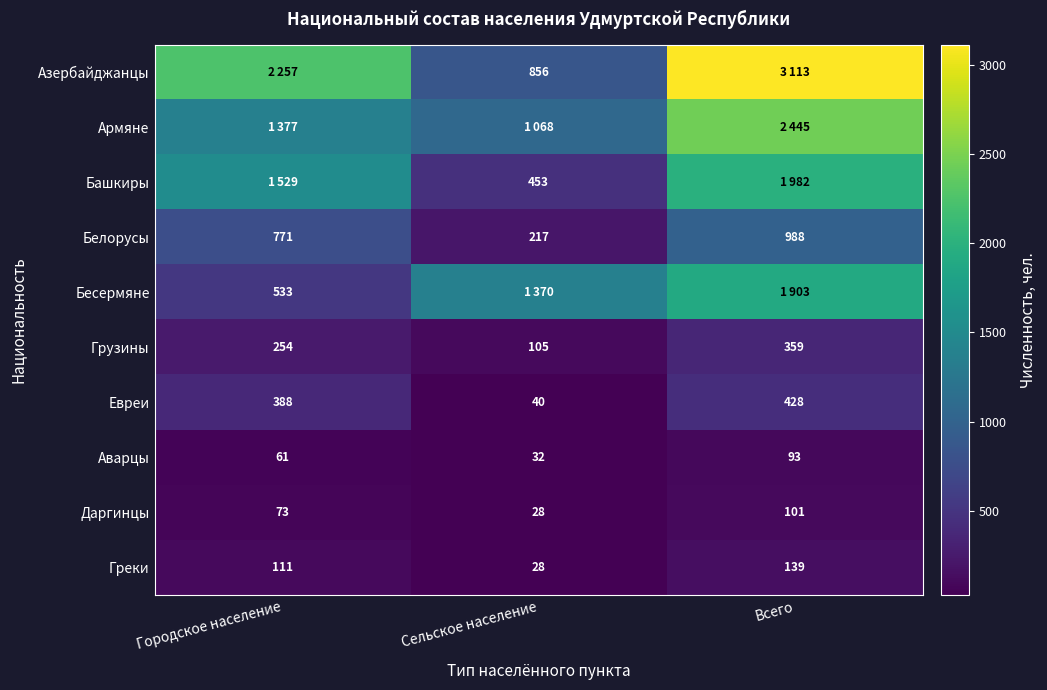

How many series are shown in this chart?

10